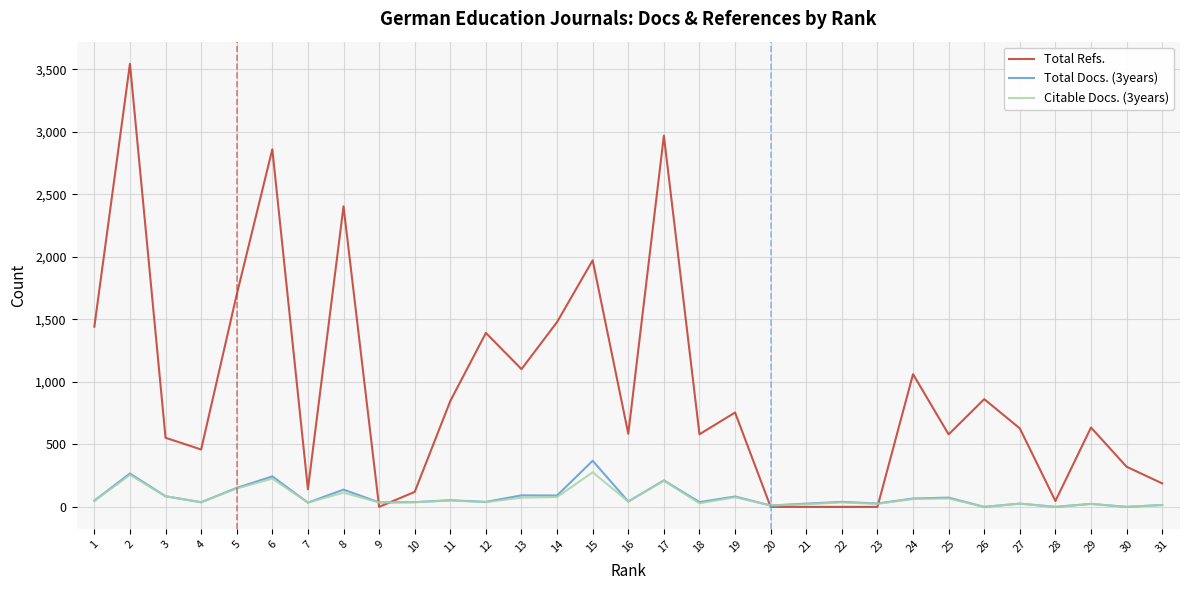

Is it true that Citable Docs. (3years) equals 403 at 6?

False